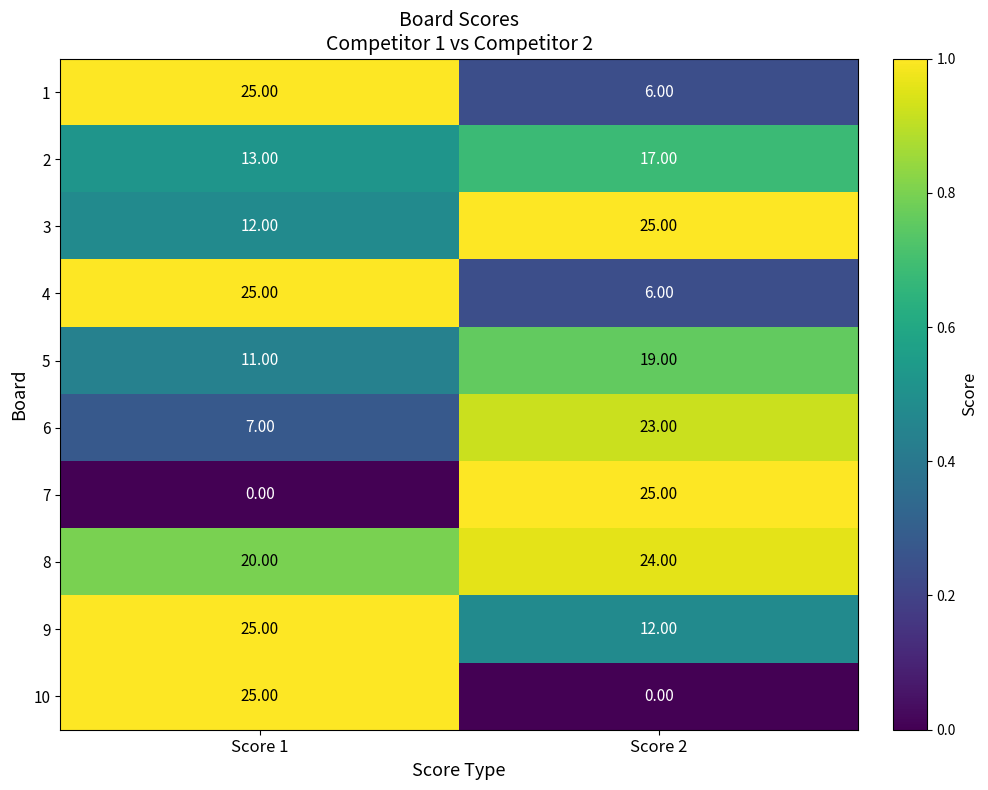

What is the sum of all 6 values?

30